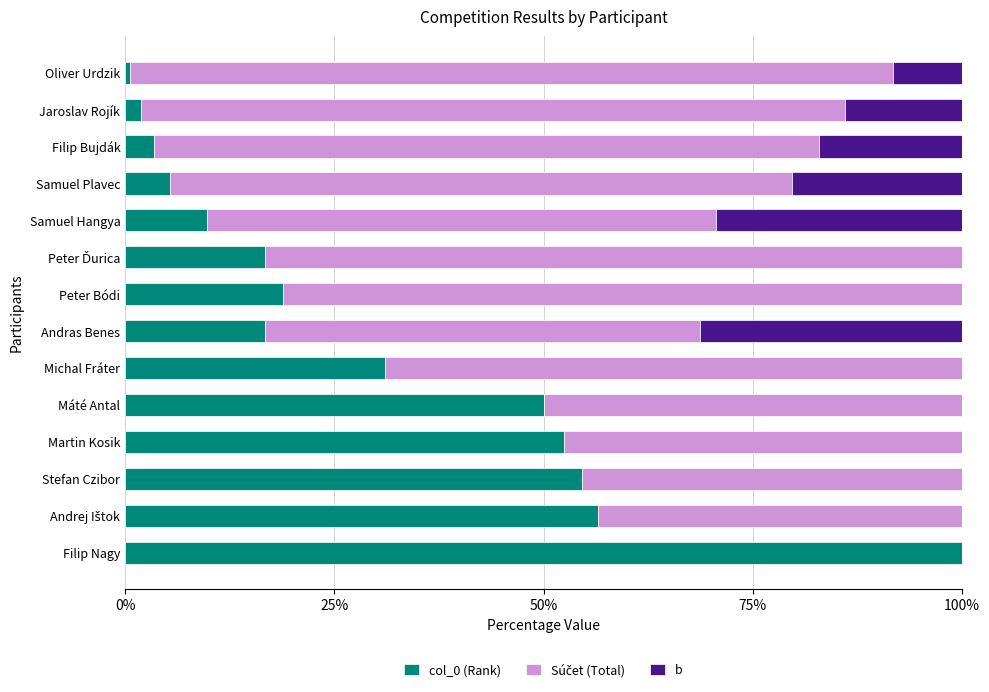

The value of col_0 (Rank) at Martin Kosik is 52.4. True or false?

True